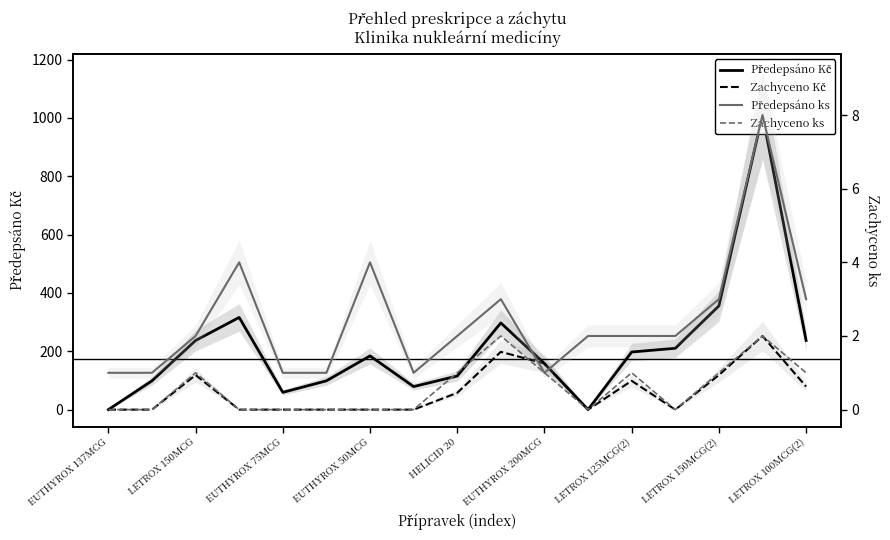

What is the highest value of the Předepsáno ks series?

8.0